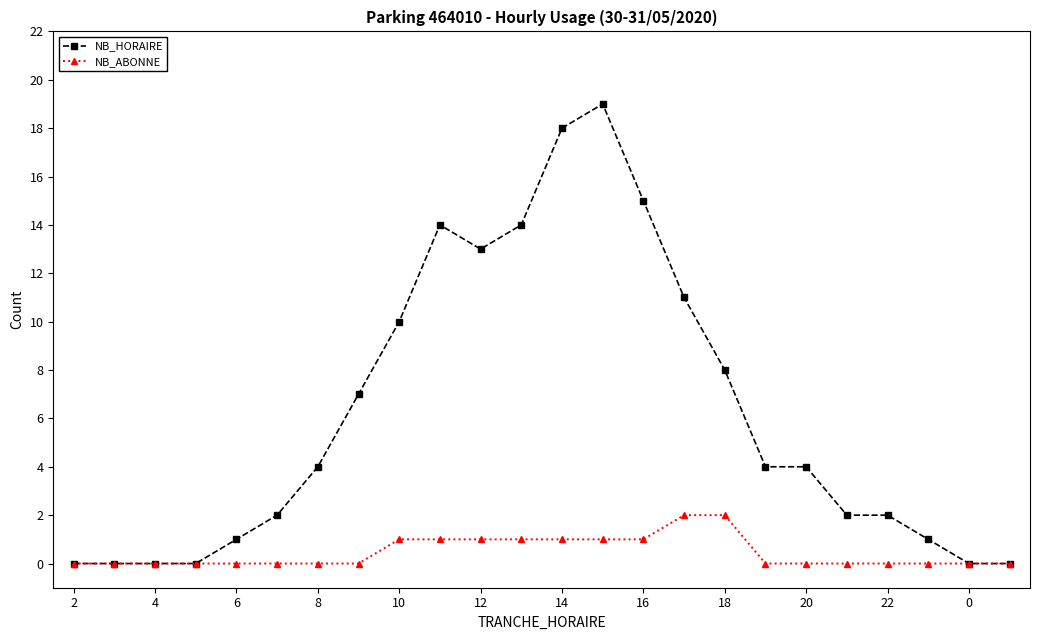

What are all the series names shown in the legend?

NB_HORAIRE, NB_ABONNE